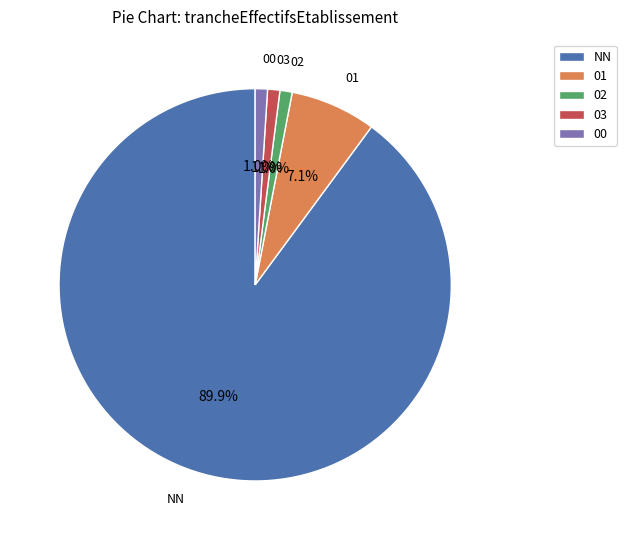

Does NN account for over 50% of the chart?

Yes